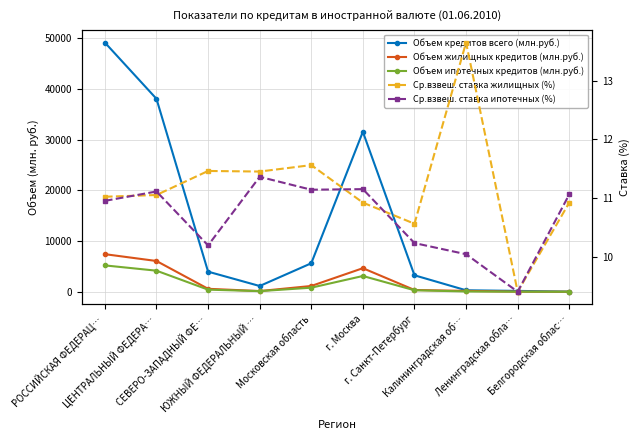

What is the approximate value of Объем кредитов всего (млн.руб.) at ЮЖНЫЙ ФЕДЕРАЛЬНЫЙ …?

1142.0